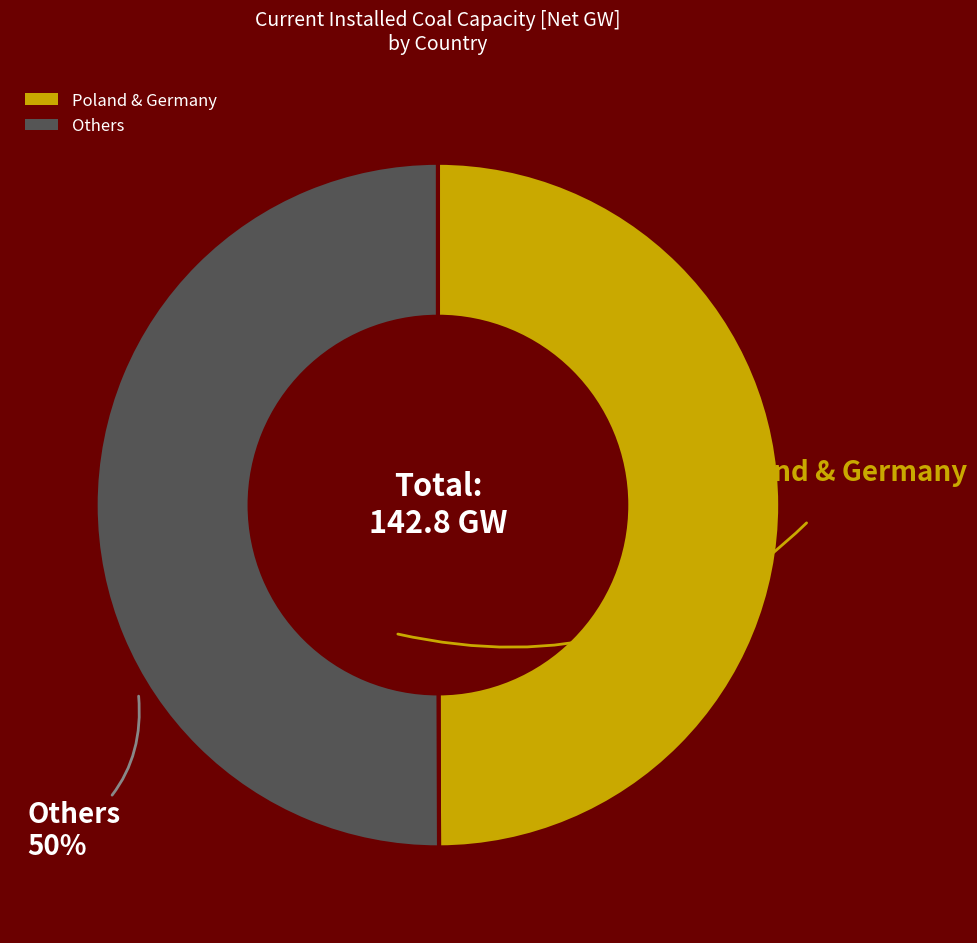

The Others slice represents 50% of the pie. True or false?

True